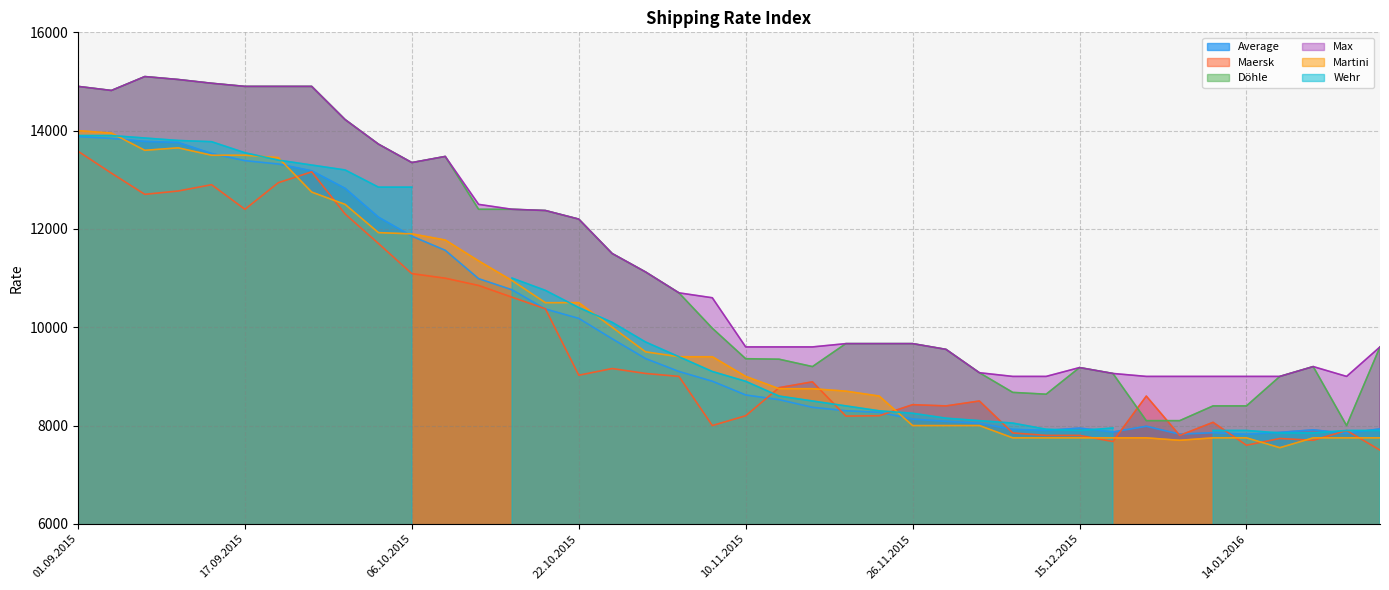

The Martini series shows 9000 at 10.11.2015. True or false?

True